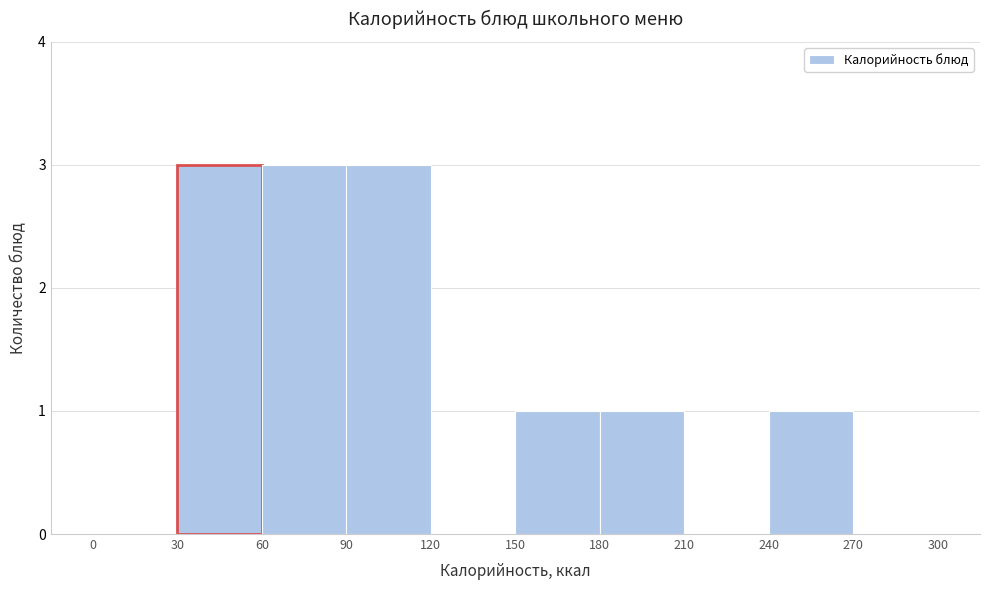

What is the height of the bar covering 30 to 60 on the x-axis? The values are not printed on the chart, so give them approximately, as read against the axis.

3